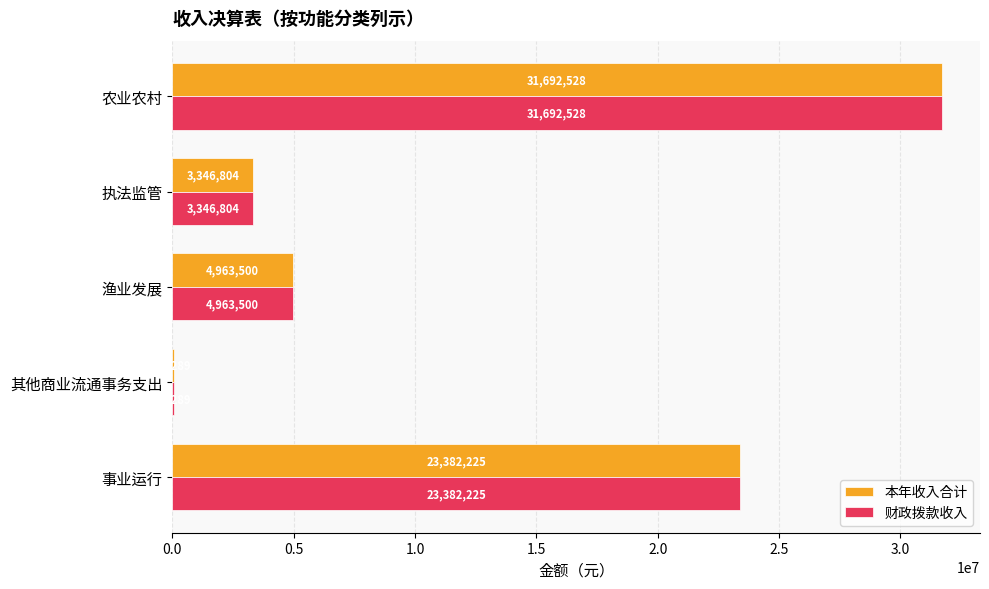

Is it true that 财政拨款收入 equals 4640242.7 at 执法监管?

False